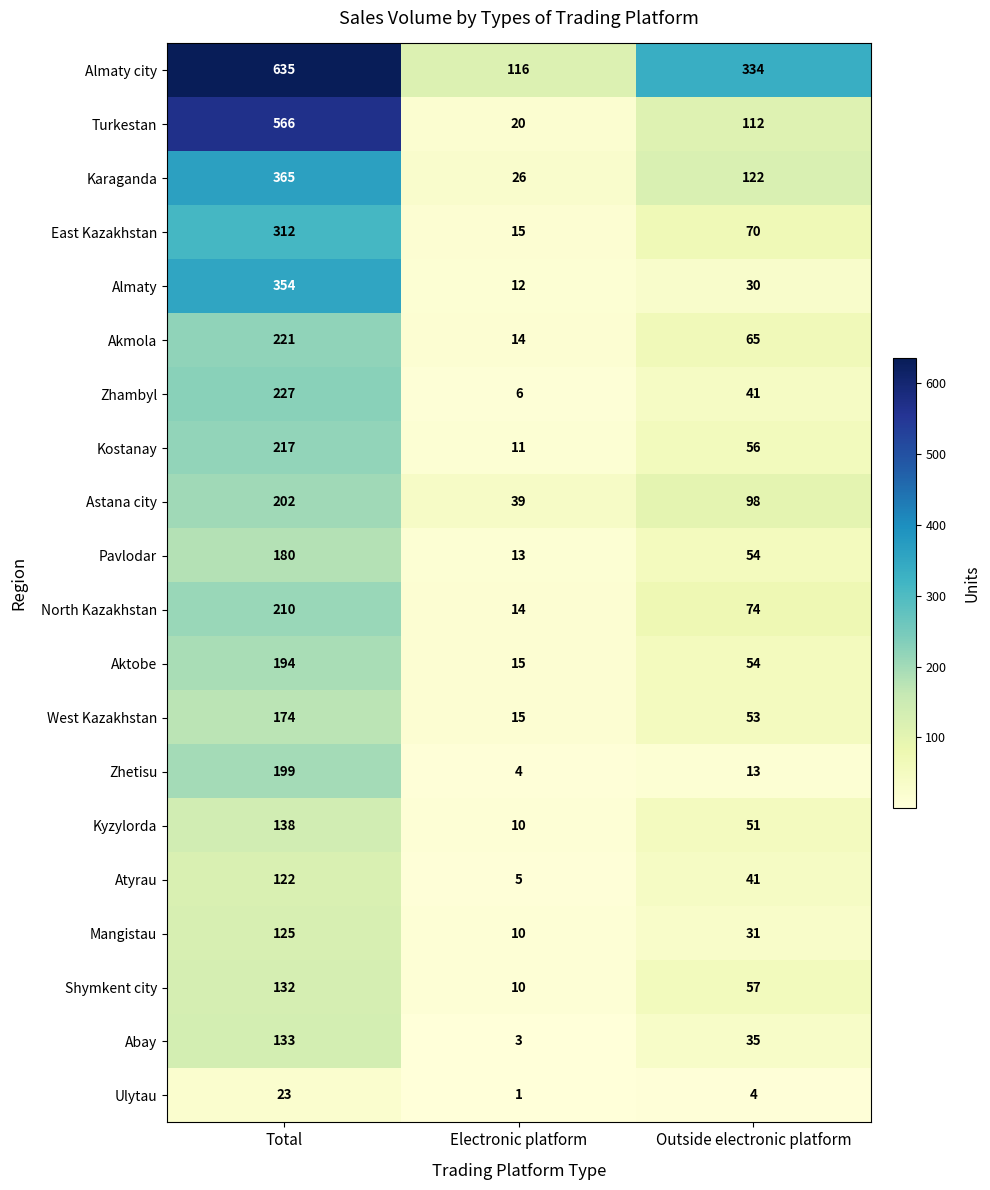

At which label is Zhambyl closest to 116?

Outside electronic platform